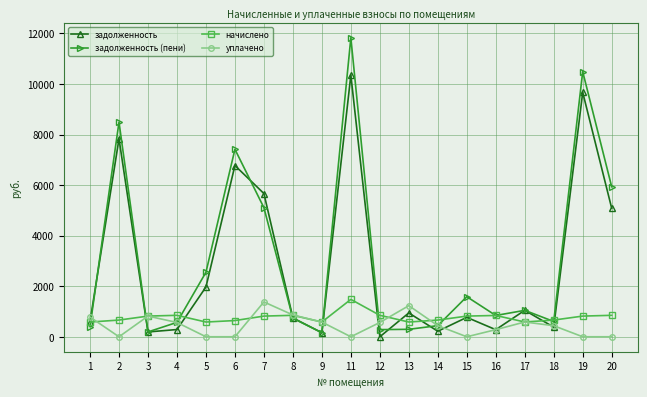

Which series changed the most between 16 and 19?

задолженность (пени)